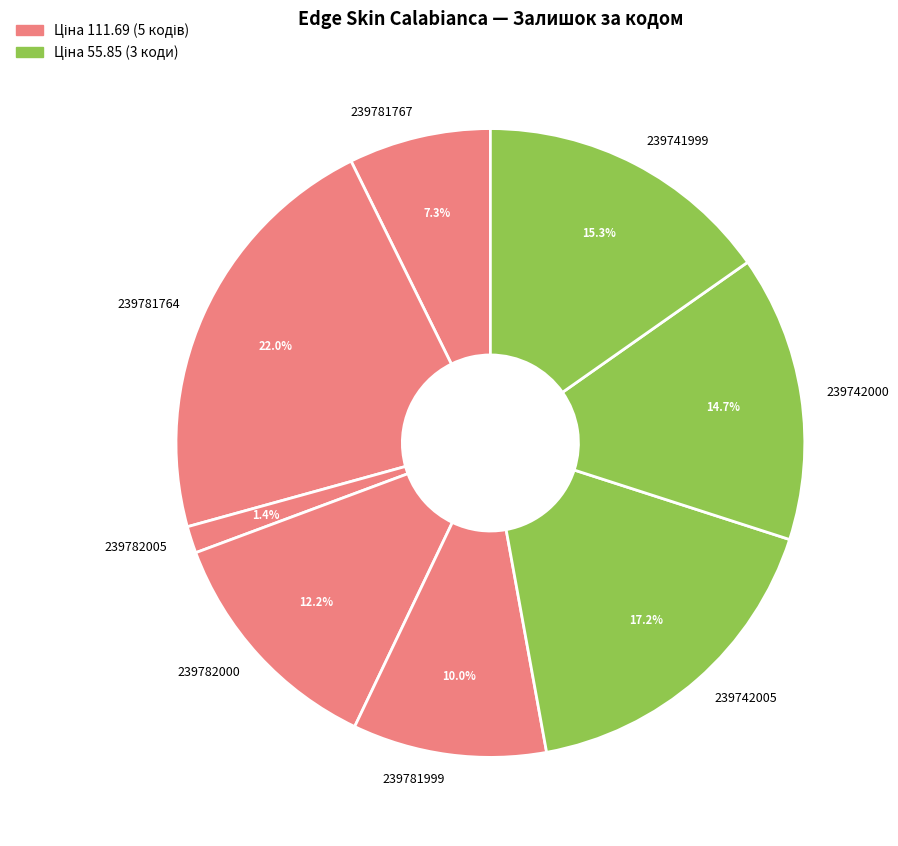

What is the total percentage of 239781767 and 239742000?

22.0%